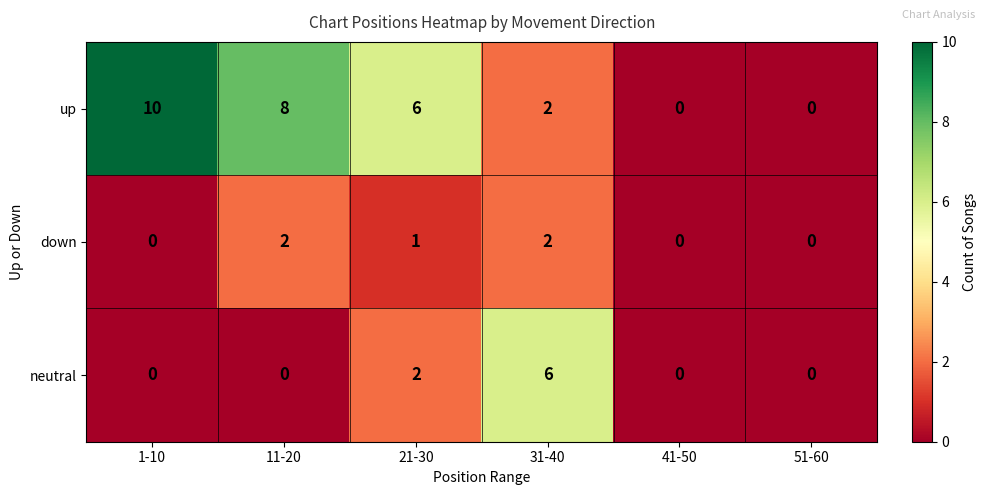

How many categories are shown in the chart?

6